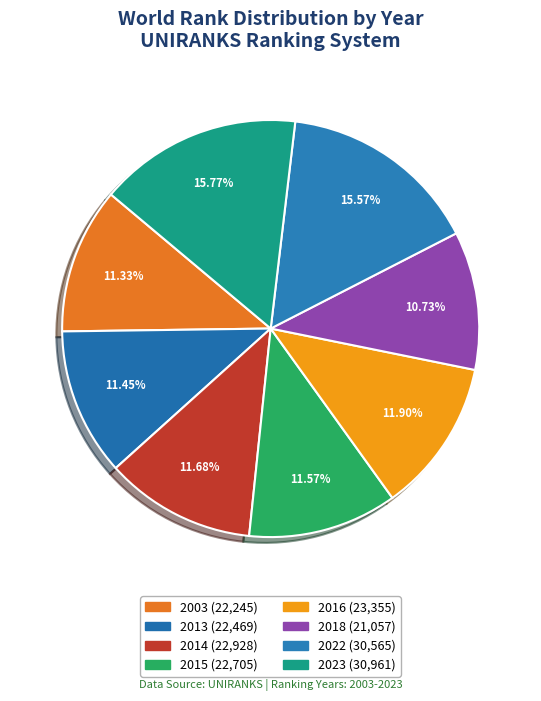

Approximately how many times larger is the value at 2014 compared to 2015?

1.0